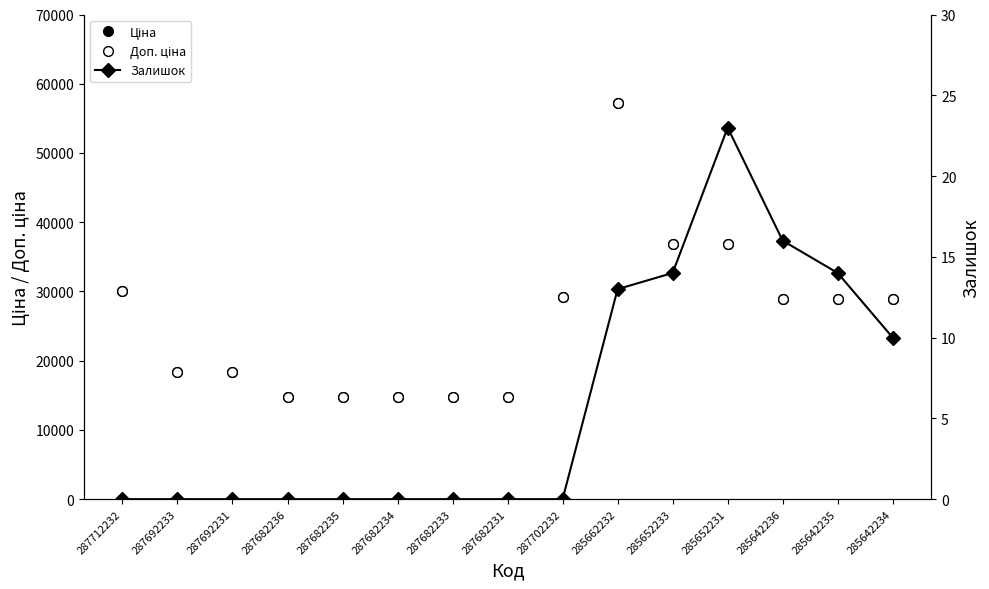

Which has a higher value, 287692231 or 287712232?

287712232